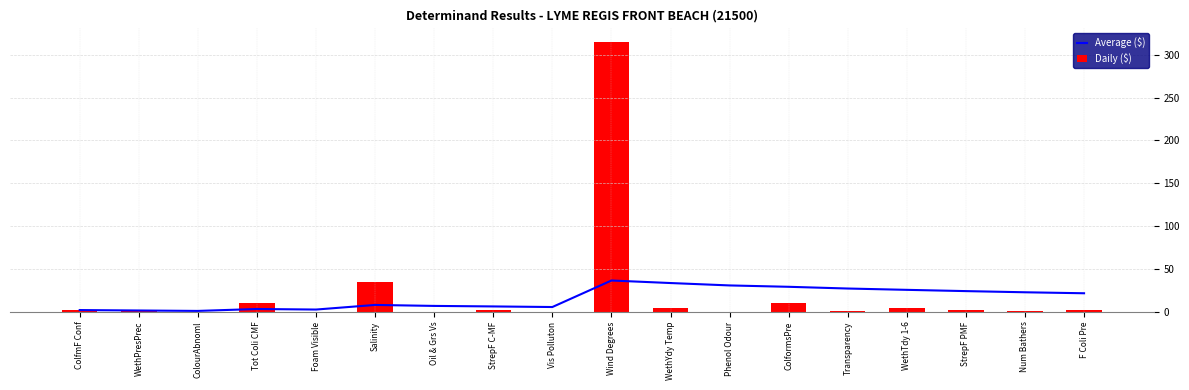

At which label does Daily ($) first exceed 2?

Tot Coli CMF